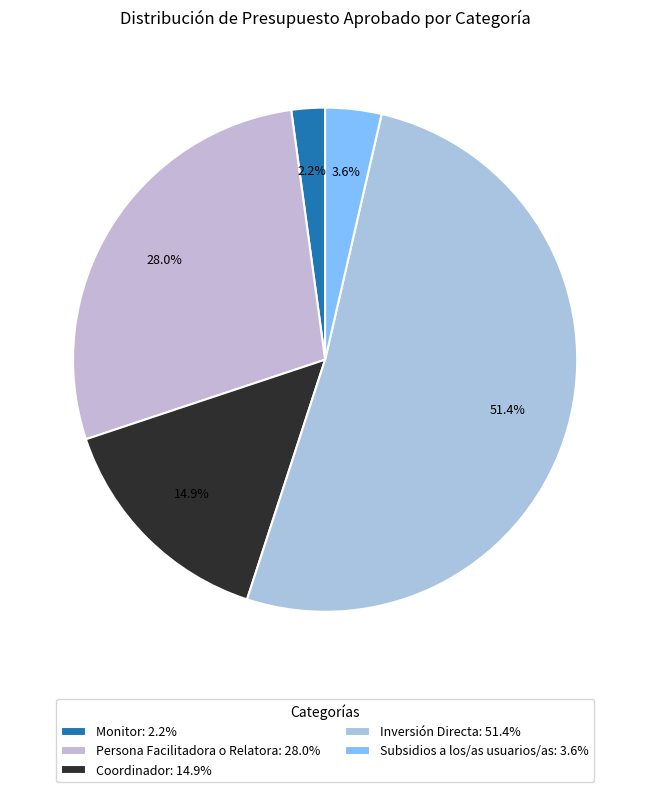

How many slices are in this pie chart?

5